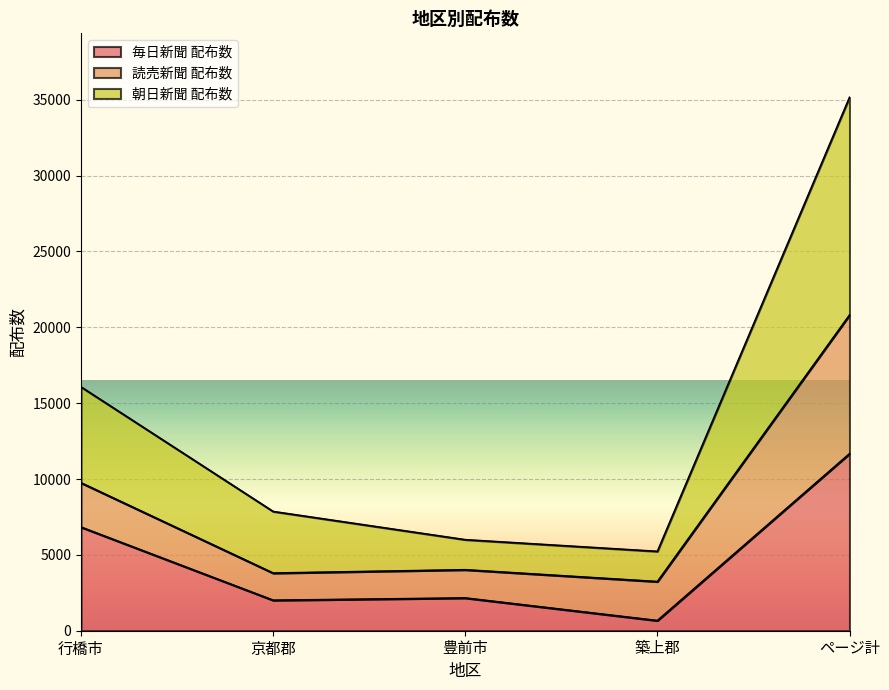

What is the maximum value for 朝日新聞 配布数?

35160